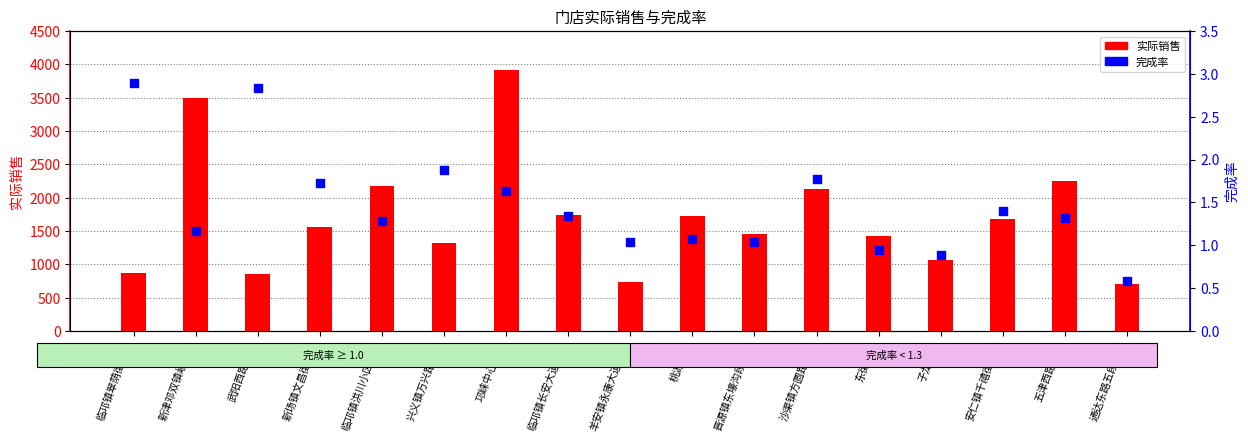

Which series has the largest Y range (max minus min)?

实际销售